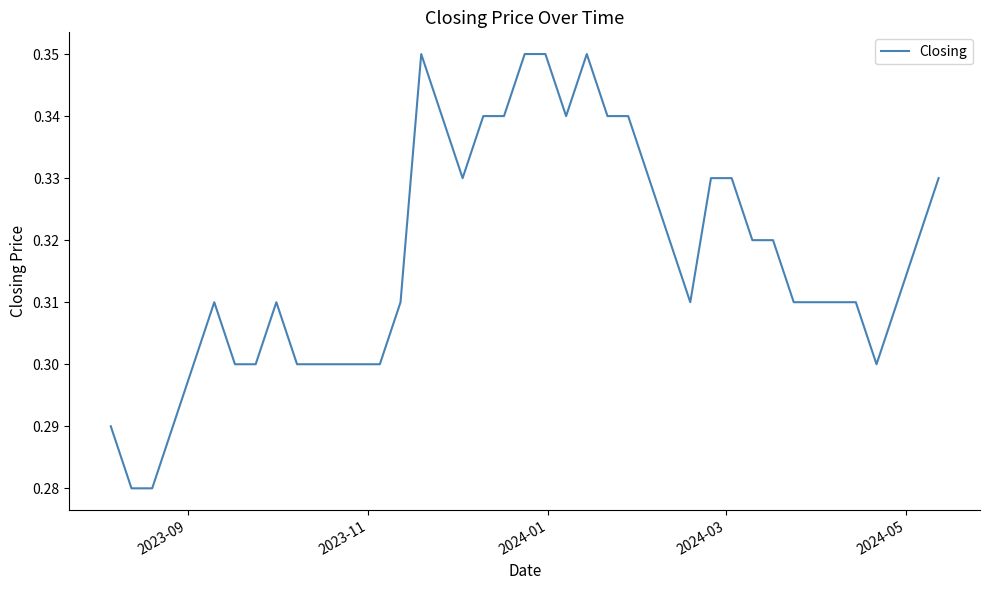

How many lines are shown in the chart?

1